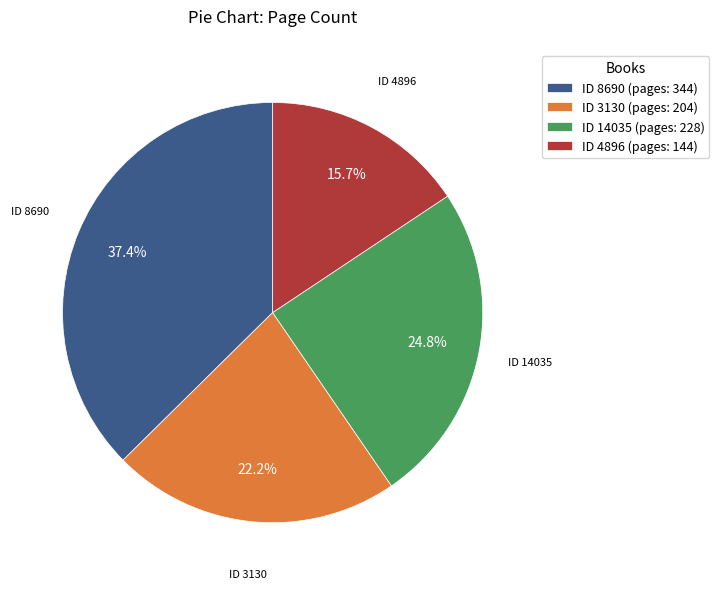

Do ID 8690 and ID 4896 together represent more than half of the pie?

Yes